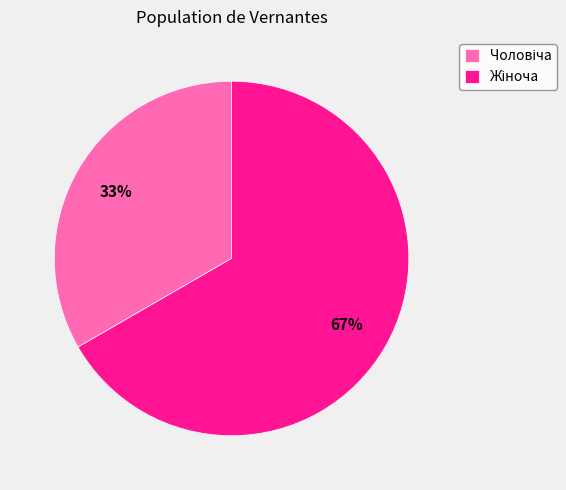

To the nearest percent, what is the average slice percentage?

50%